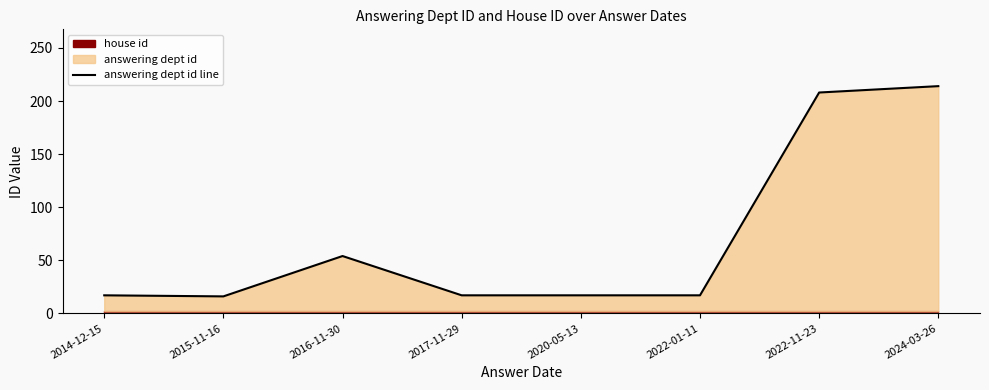

Where does the data first go above 17?

2016-11-30